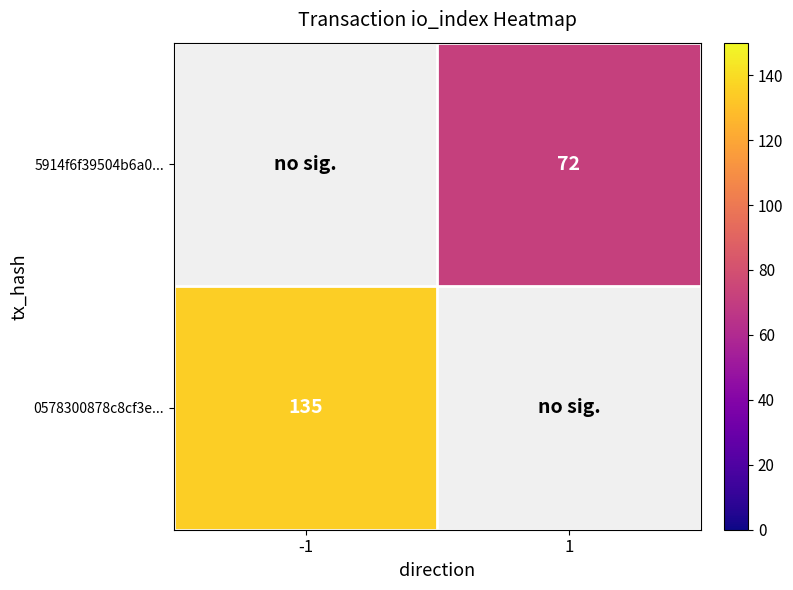

True or false: 0578300878c8cf3e... has a value of 228.4 at -1.

False